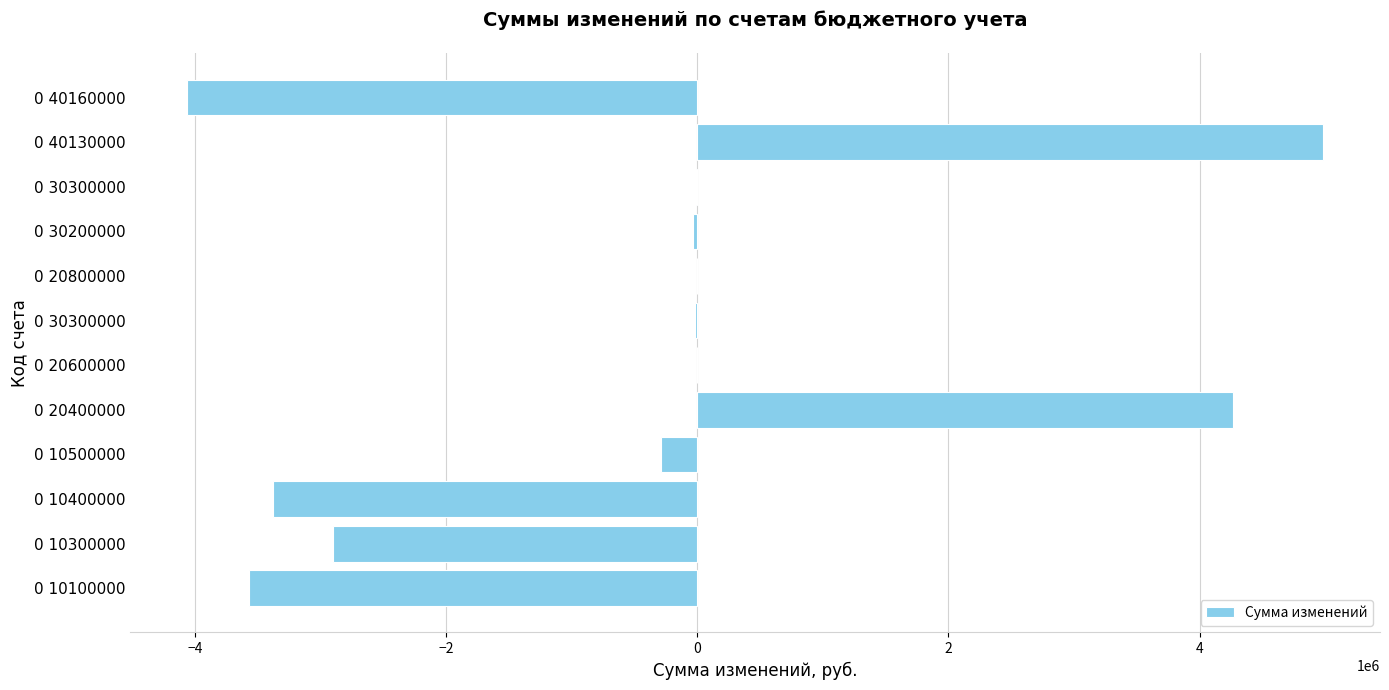

What is the smallest value displayed?

-4067112.9